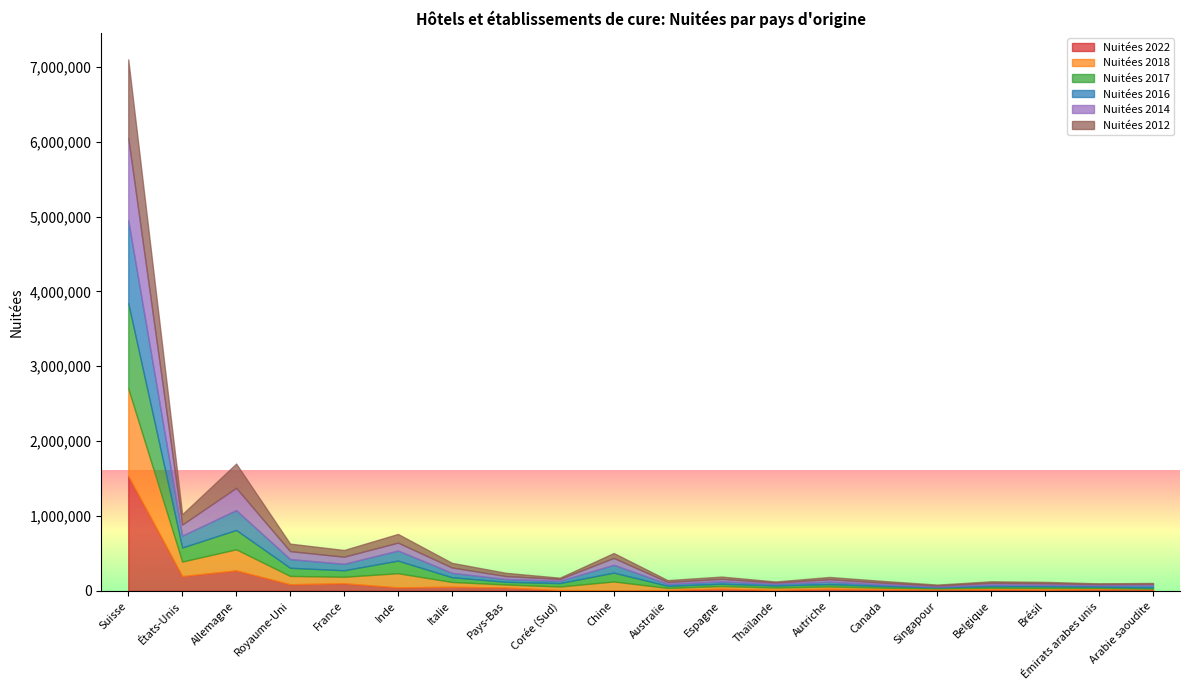

In Nuitées 2014, how many points are higher than both neighbors (excluding endpoints)?

6